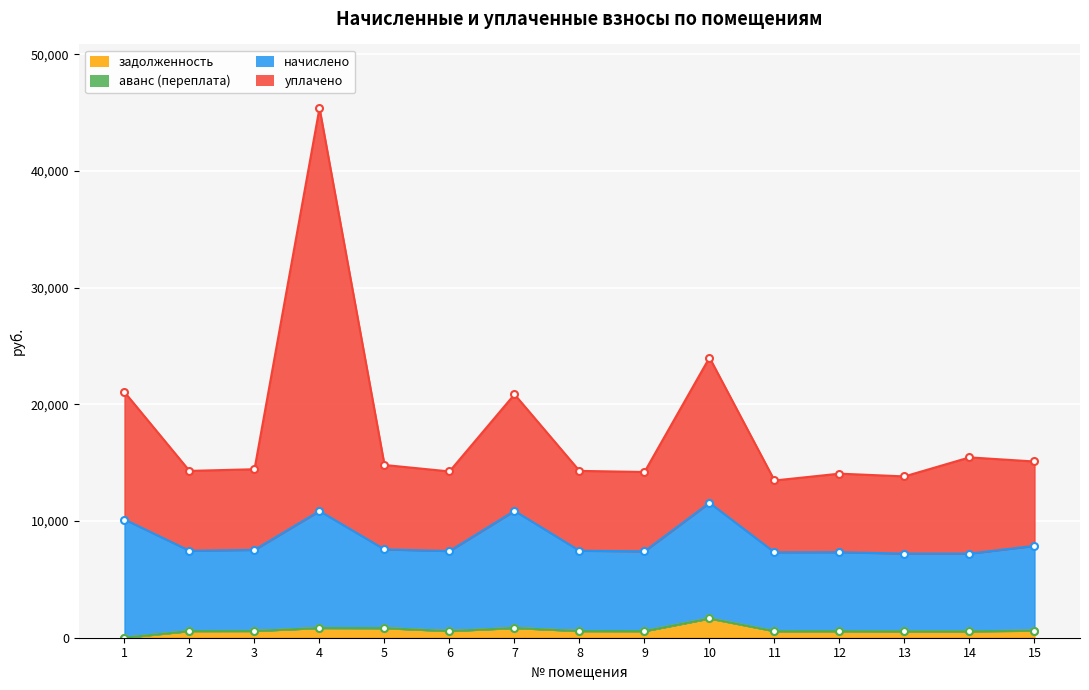

Does the chart display data point markers on the line(s)?

Yes